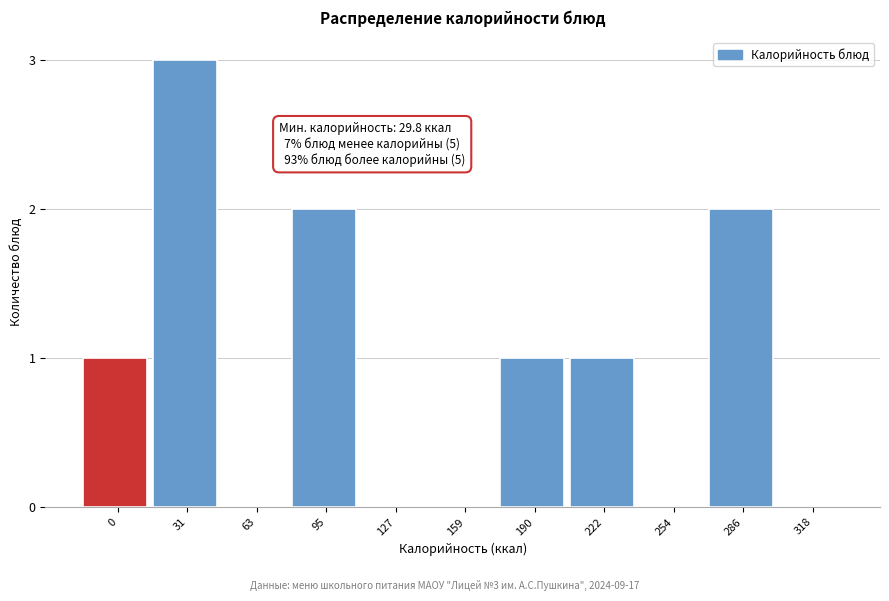

Reading left to right, what are all the values shown in this chart?

0=1	31=3	63=0	95=2	127=0	159=0	190=1	222=1	254=0	286=2	318=0